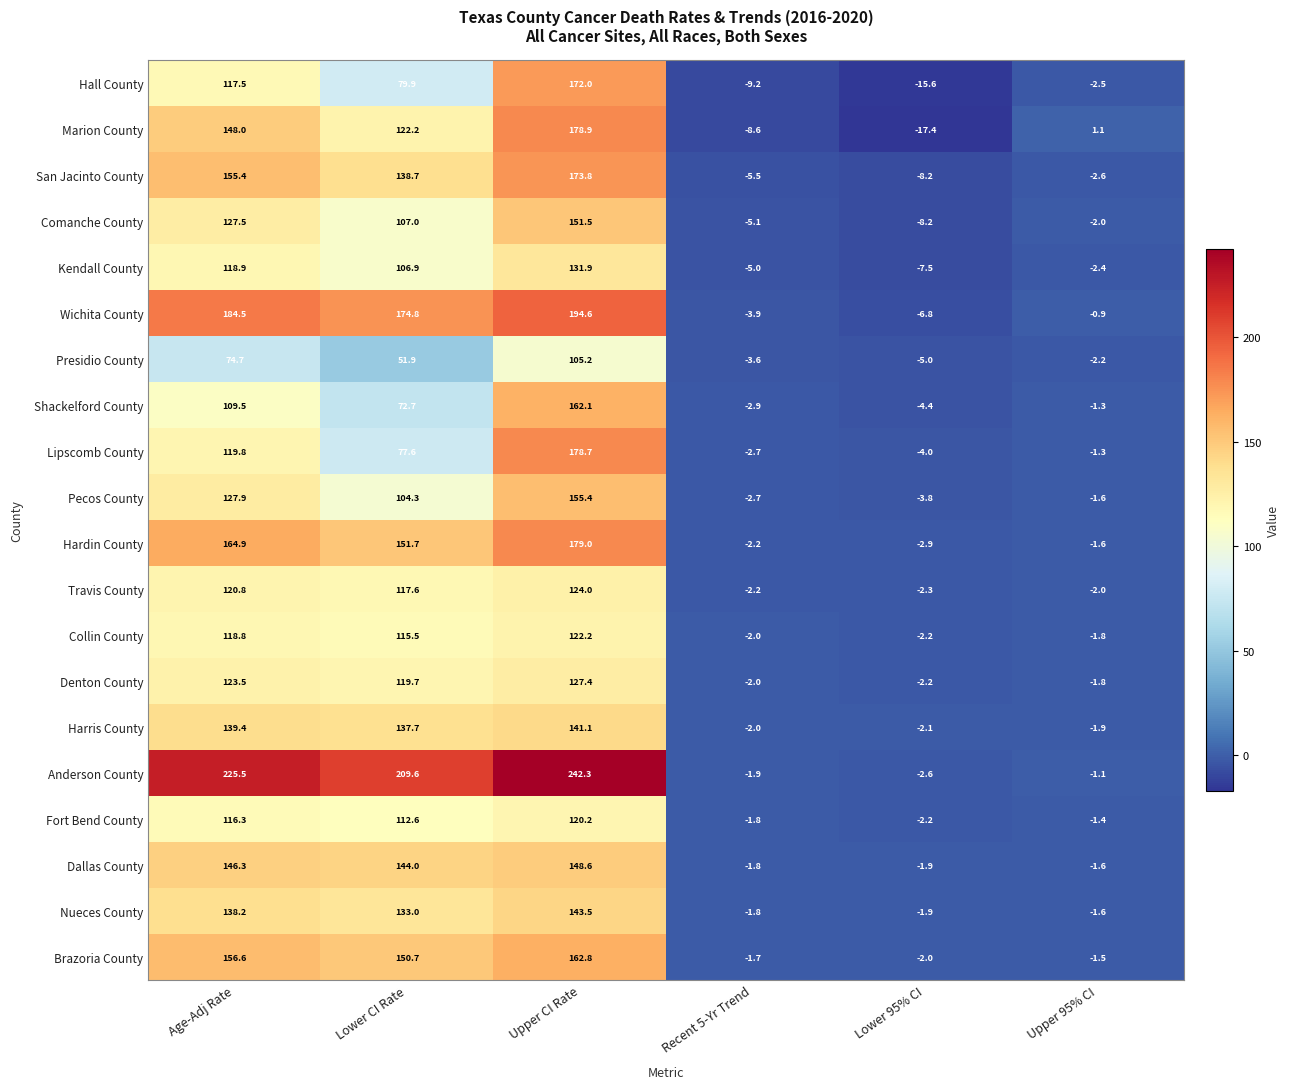

What is the average value of the Collin County series?

58.4